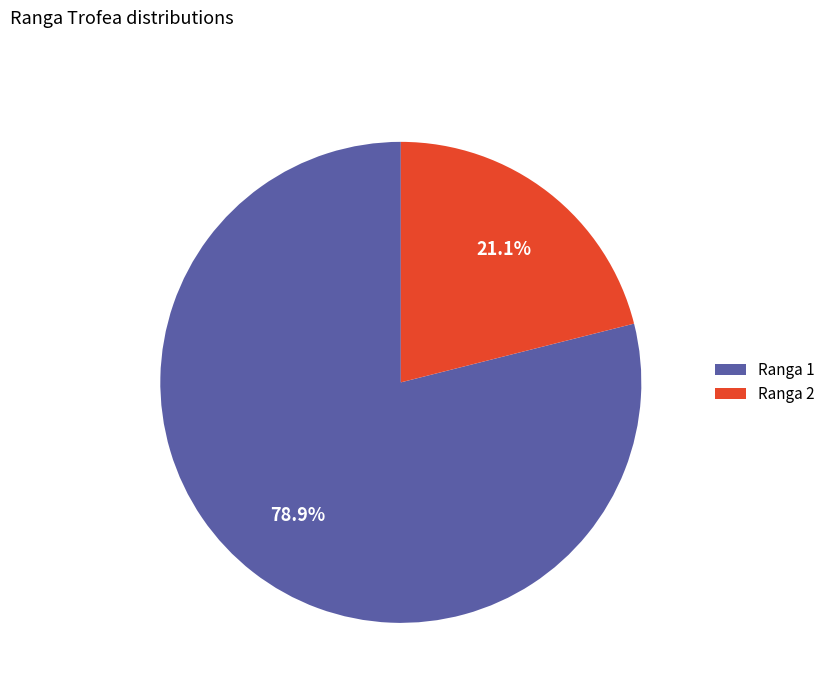

What is the largest slice in the pie chart?

Ranga 1